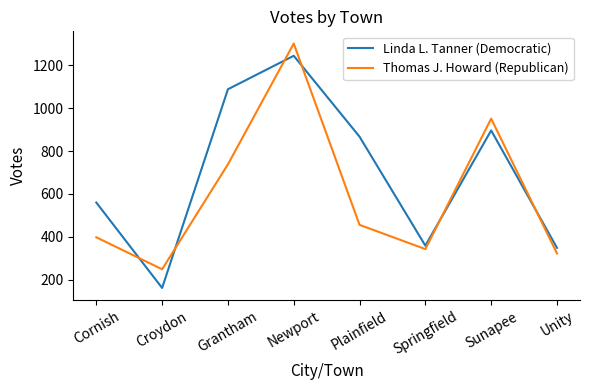

Which series has the widest spread of values?

Linda L. Tanner (Democratic)